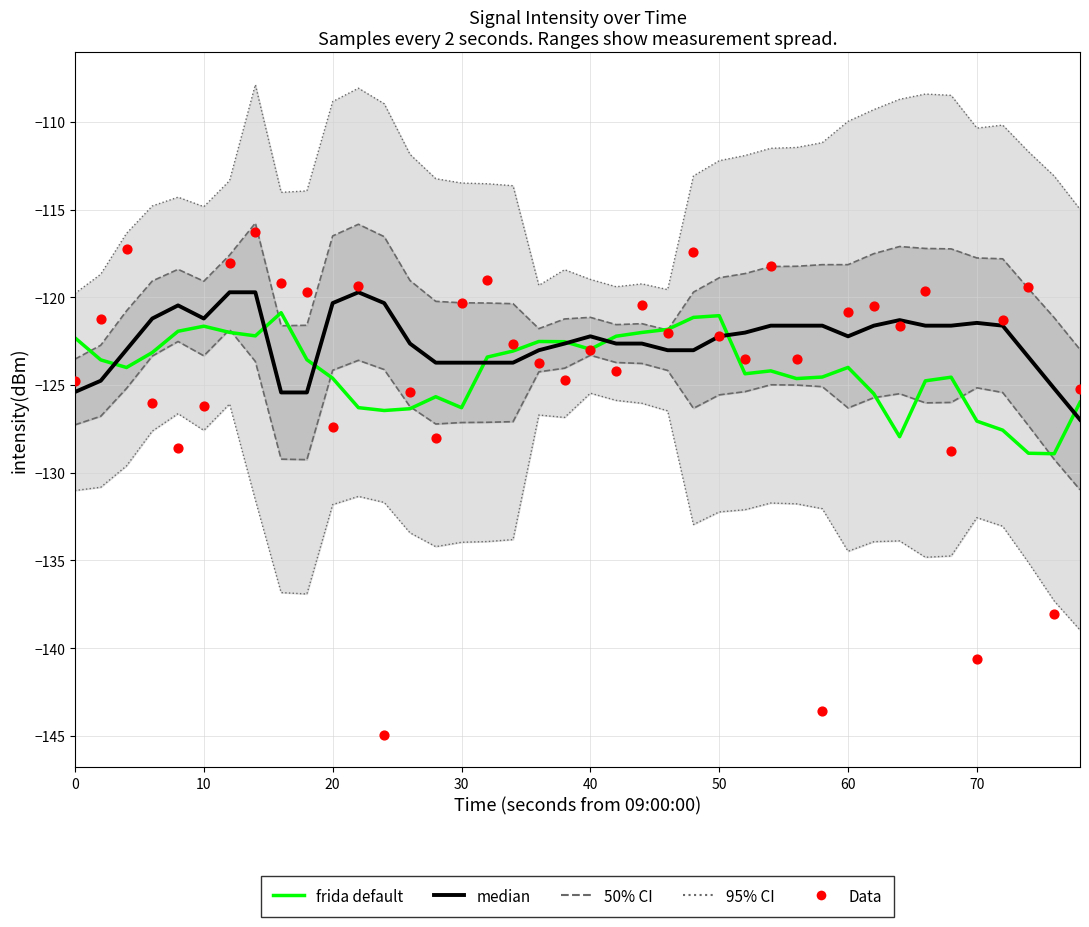

At how many categories does at least one series exceed -120?

11